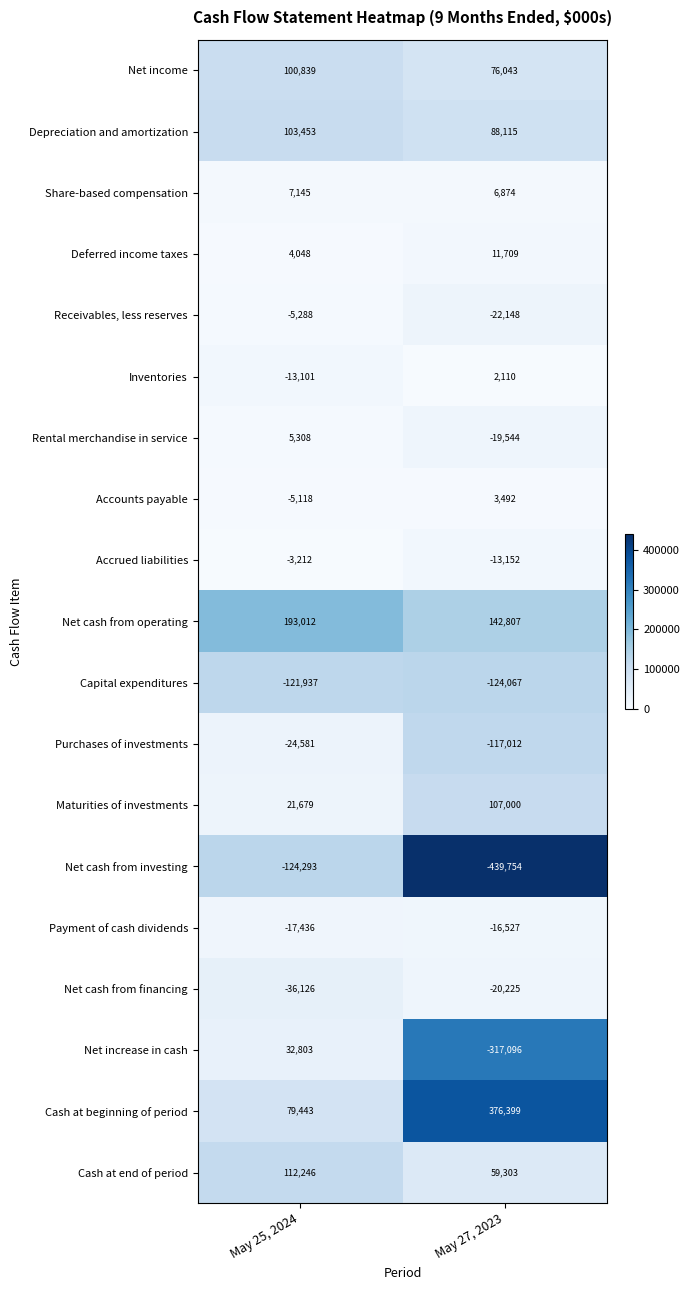

The value of Accrued liabilities at May 27, 2023 is -13152. True or false?

True